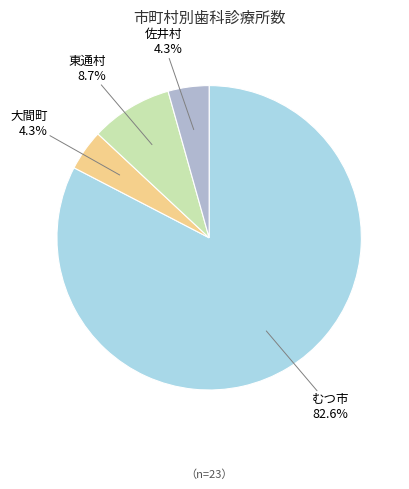

What is the majority slice?

むつ市